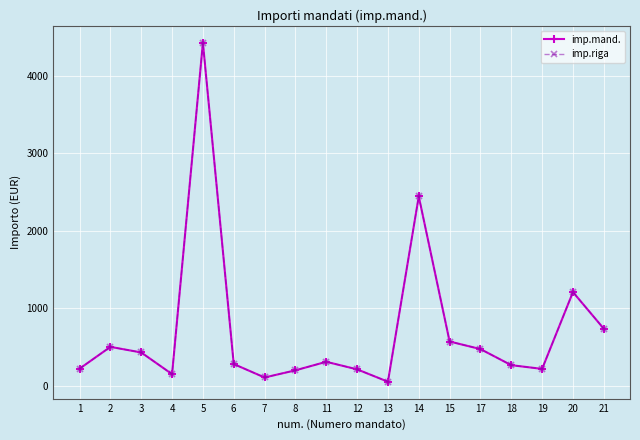

Reading left to right, extract all data points from this chart.

imp.mand.: 223.0	504.2	432.1	152.7	4422.4	283.0	109.8	202.0	311.9	214.8	55.3	2443.2	573.4	475.8	268.4	220.5	1210.0	738.2
imp.riga: 223.0	504.2	432.1	152.7	4422.4	283.0	109.8	202.0	311.9	214.8	55.3	2443.2	573.4	475.8	268.4	220.5	1210.0	738.2